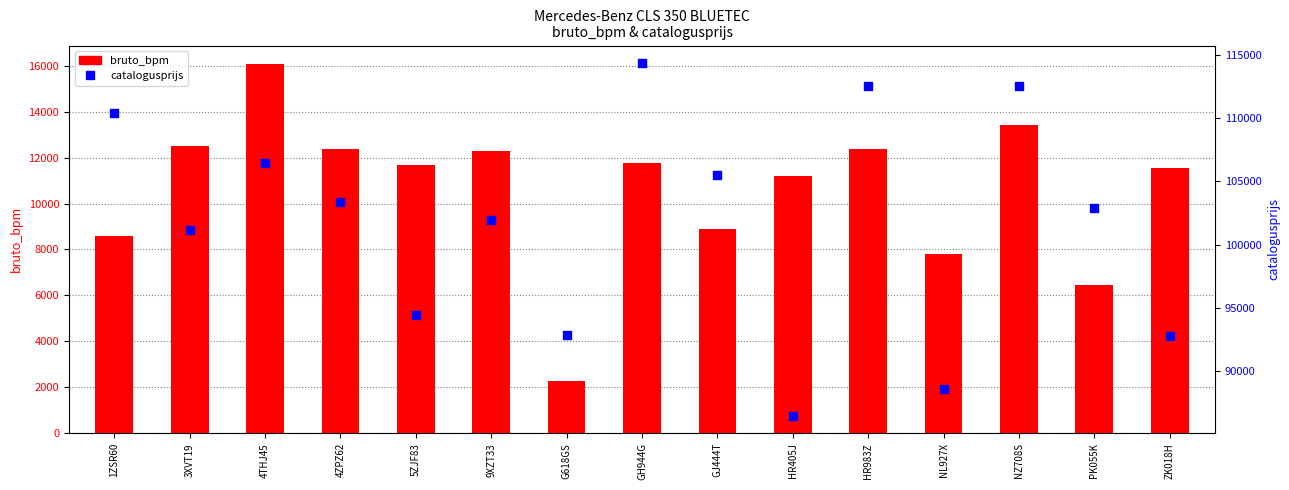

At which category is the sum across all series the highest?

GH944G